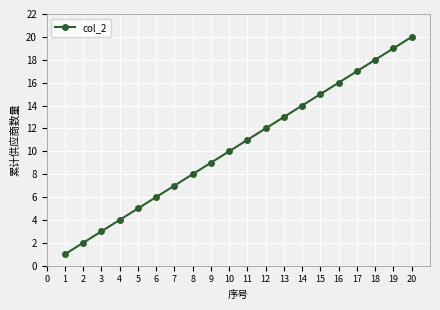

The chart shows a value of 2 at 1. True or false?

False